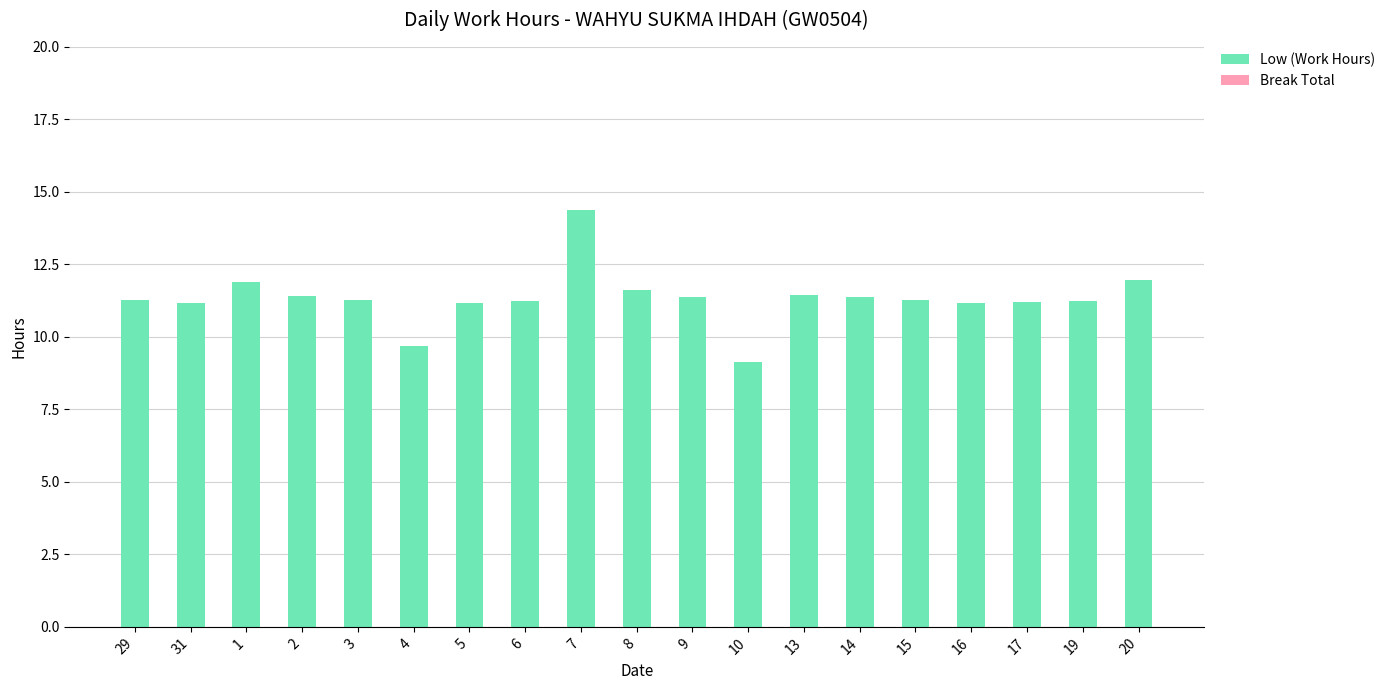

What is the minimum value shown in the chart?

9.2